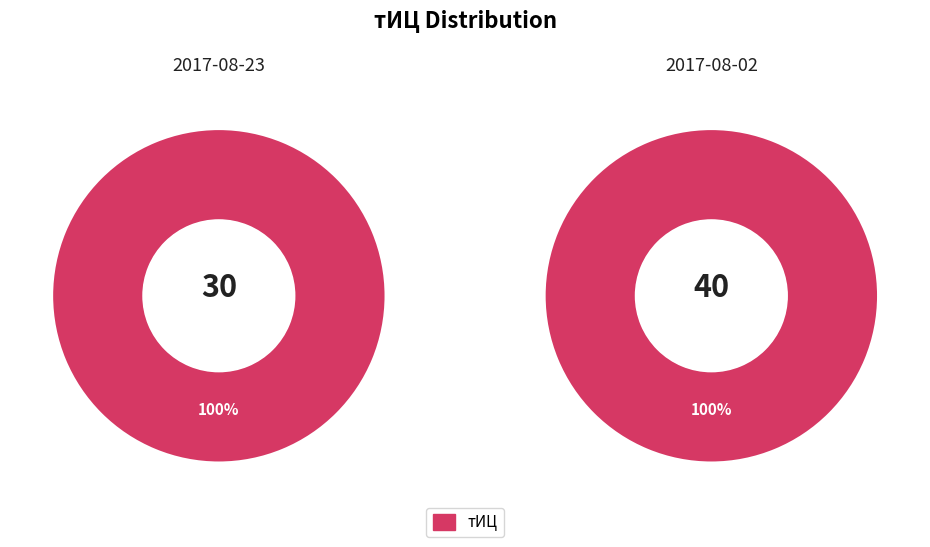

How many segments does this pie chart have?

2